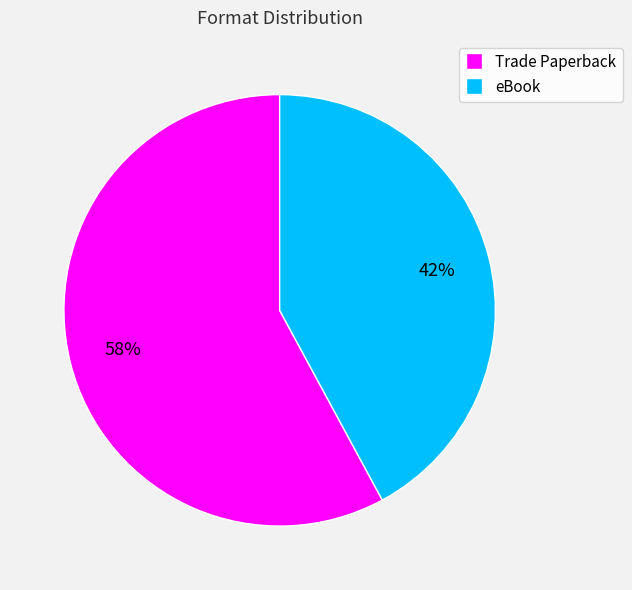

Between eBook and Trade Paperback, which is larger?

Trade Paperback